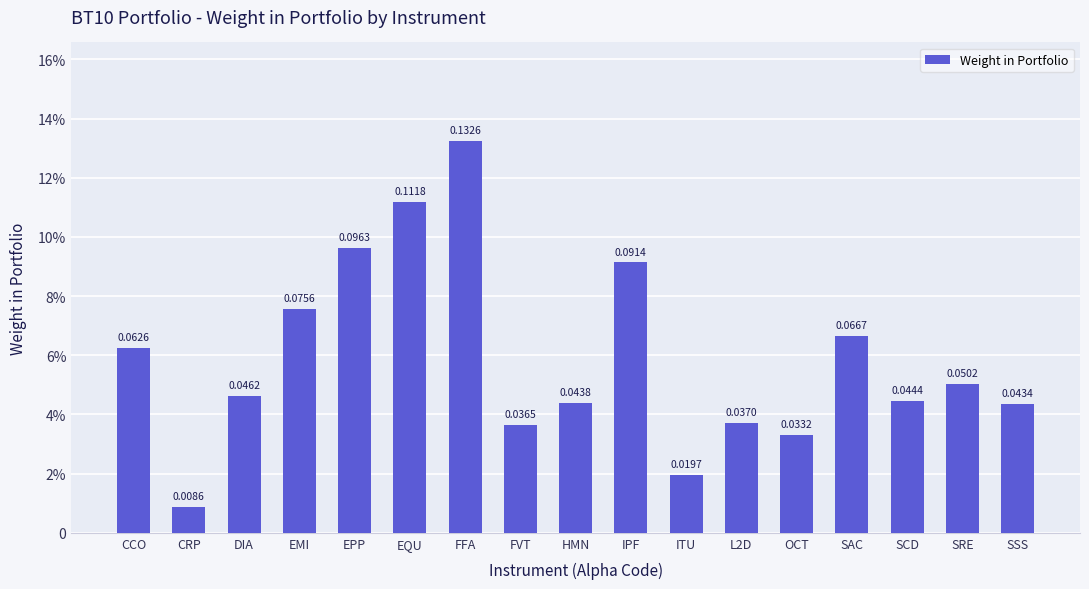

What is the label of the 4th bar from the right?

SAC